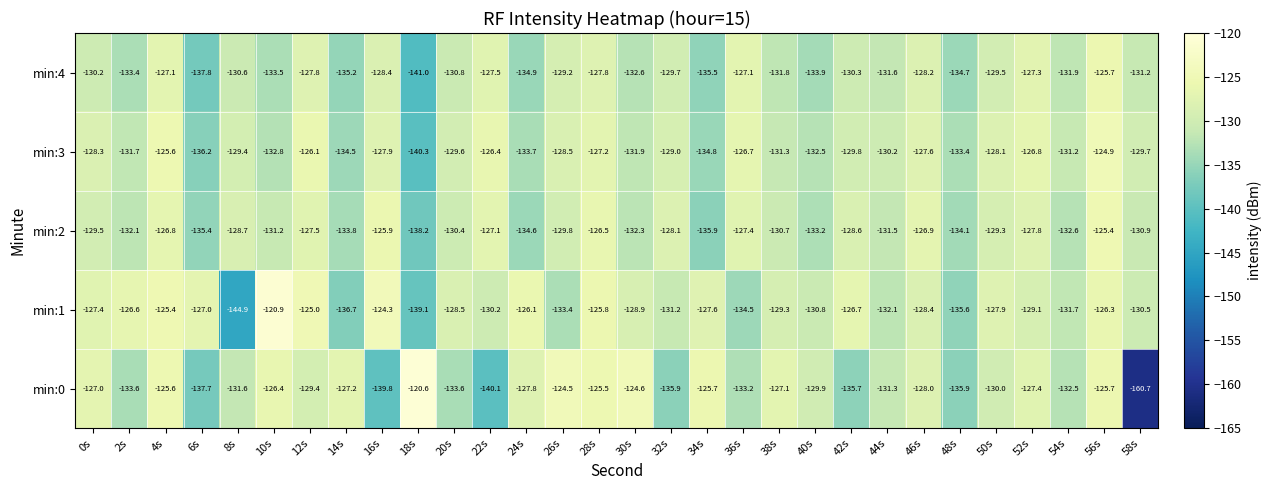

The value of min:4 at 58s is -131.2. True or false?

True